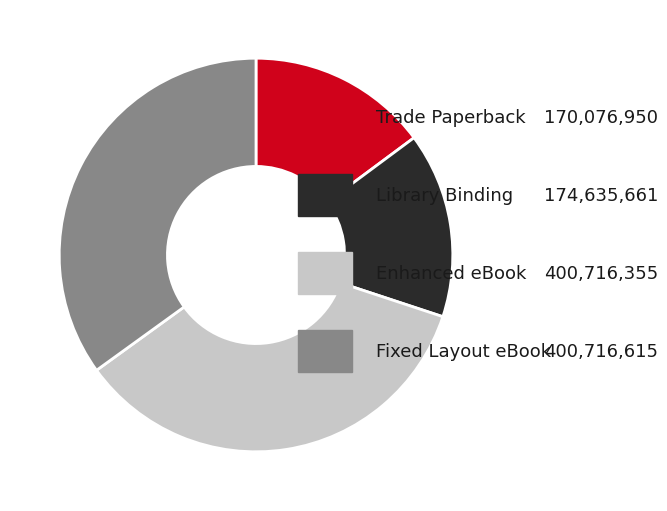

Is there a majority slice in this chart?

No